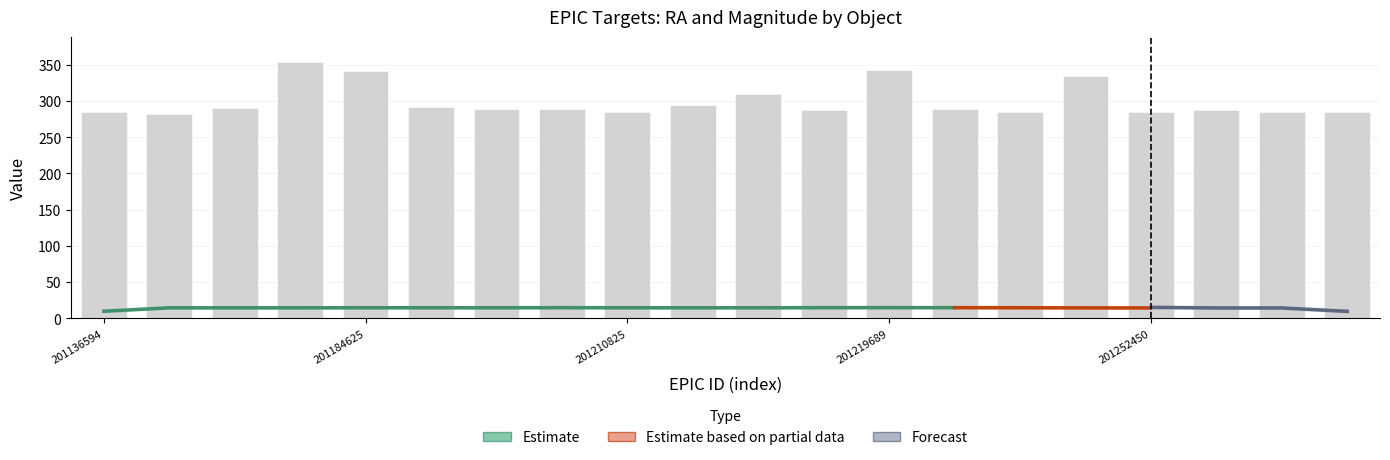

What is the difference between the maximum and minimum values?

71.6